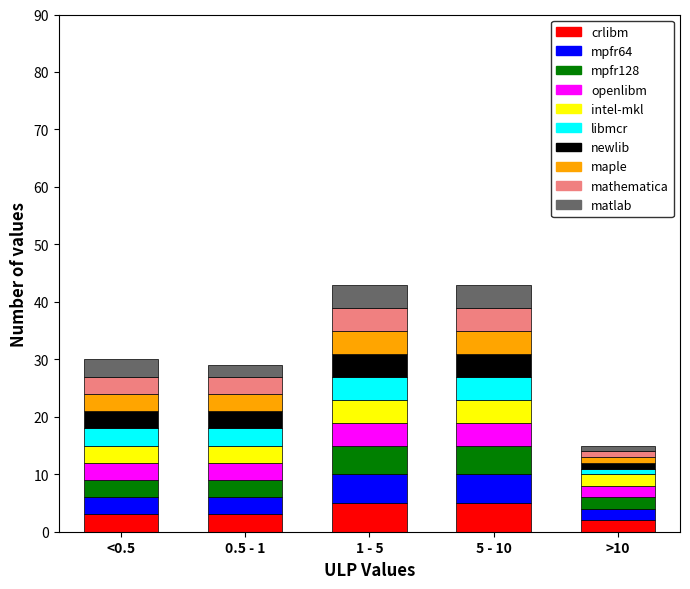

What is the maximum value for crlibm?

5